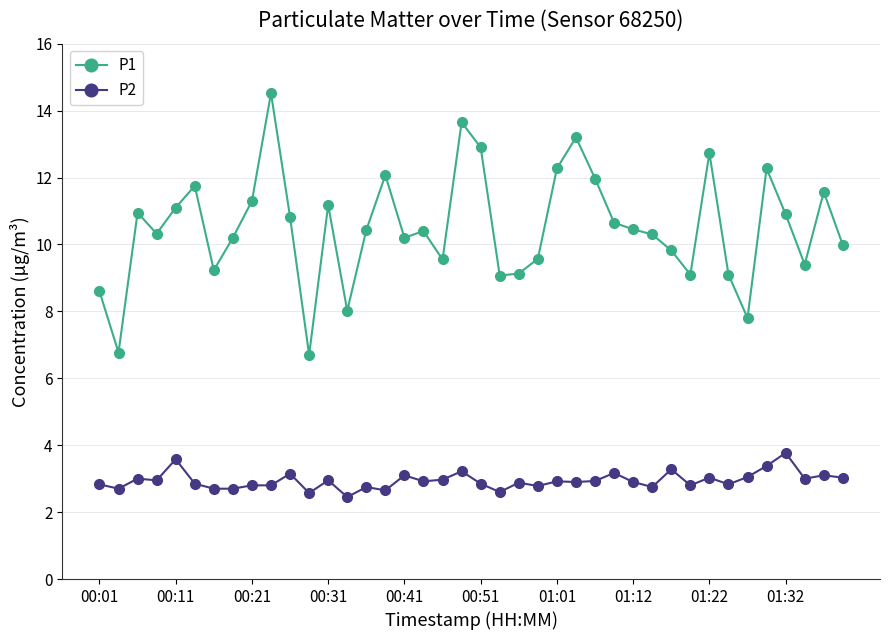

List the series in order of their overall mean, highest first.

P1, P2